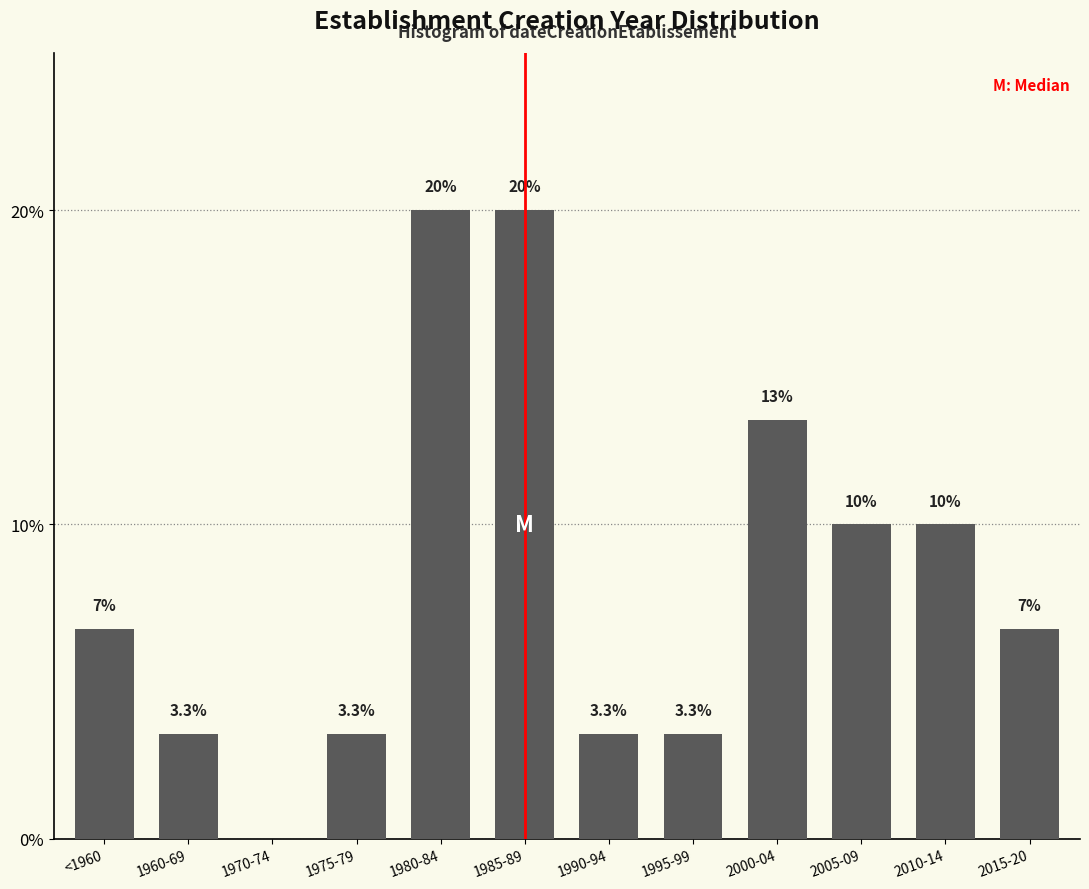

Reading left to right, transcribe all the data shown in this chart.

<1960=6.7	1960-69=3.3	1970-74=0.0	1975-79=3.3	1980-84=20.0	1985-89=20.0	1990-94=3.3	1995-99=3.3	2000-04=13.3	2005-09=10.0	2010-14=10.0	2015-20=6.7